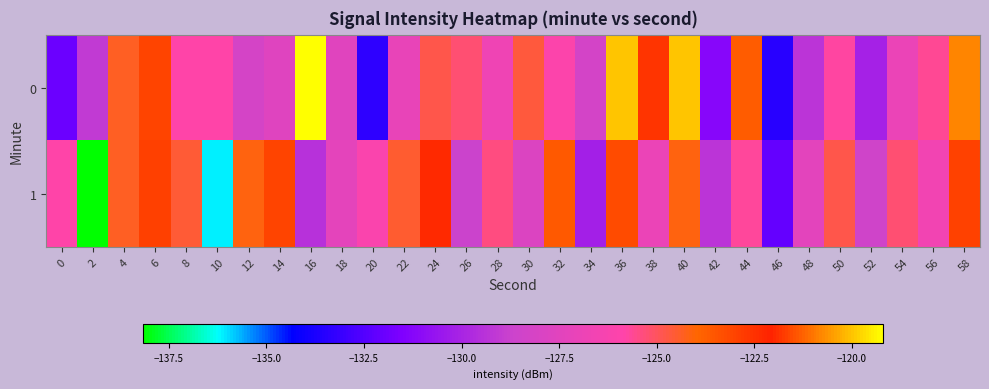

Reading left to right, extract all data points from this chart.

0: 0=-131.9	2=-129.1	4=-124.3	6=-123.0	8=-125.8	10=-125.8	12=-128.2	14=-127.6	16=-119.2	18=-127.6	20=-133.3	22=-127.1	24=-124.8	26=-125.2	28=-126.7	30=-124.6	32=-126.0	34=-128.3	36=-119.9	38=-121.8	40=-120.0	42=-131.2	44=-123.7	46=-133.5	48=-129.3	50=-125.7	52=-130.1	54=-127.0	56=-125.6	58=-120.8
1: 0=-125.8	2=-138.2	4=-124.4	6=-121.7	8=-124.5	10=-136.1	12=-124.1	14=-123.0	16=-129.4	18=-127.3	20=-126.1	22=-124.5	24=-122.3	26=-128.7	28=-125.4	30=-127.8	32=-123.6	34=-130.2	36=-121.5	38=-126.9	40=-124.1	42=-129.3	44=-125.7	46=-132.1	48=-127.4	50=-124.8	52=-128.5	54=-125.2	56=-126.6	58=-122.9